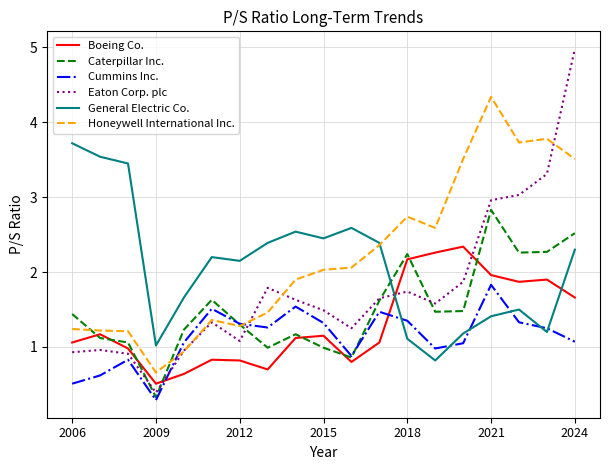

What is the minimum value for Boeing Co.?

0.5